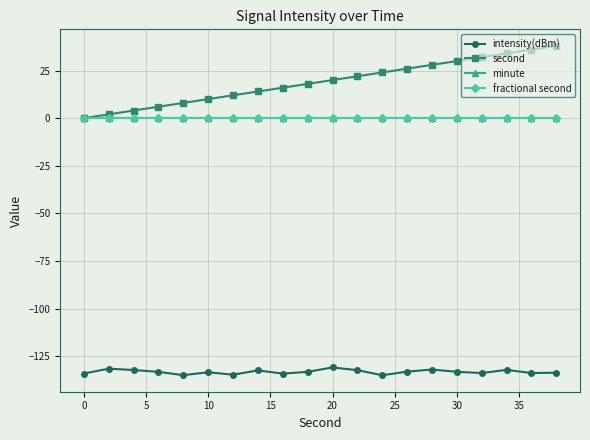

Which series has the largest range (max minus min)?

second